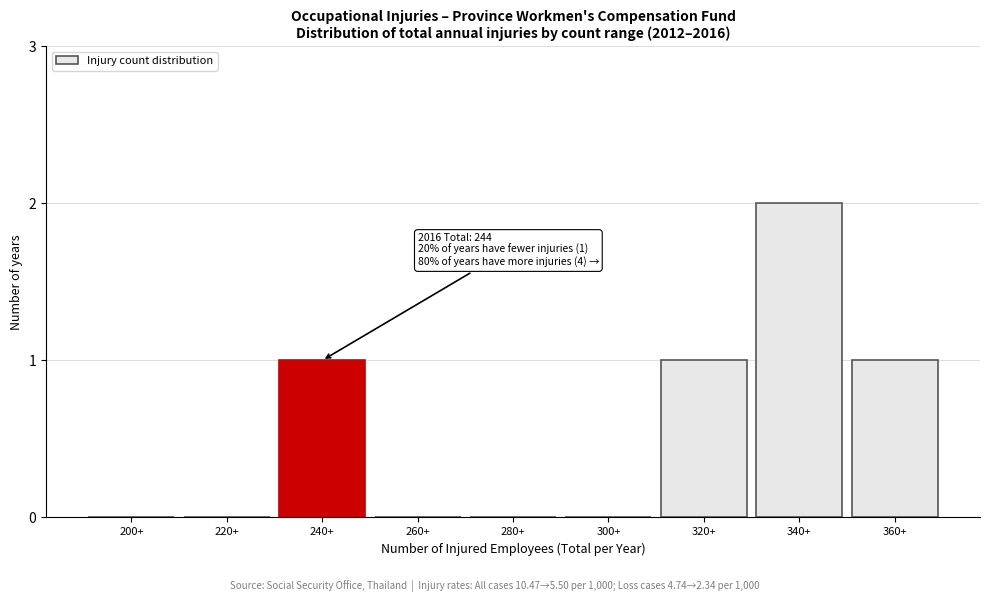

Reading left to right, extract all data points from this chart.

200+=0	220+=0	240+=1	260+=0	280+=0	300+=0	320+=1	340+=2	360+=1